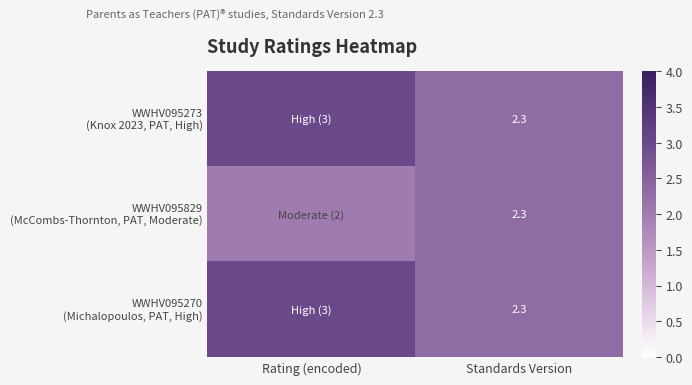

What is the difference between the WWHV095273 (Knox 2023, PAT, High) values at Rating (encoded) and Standards Version?

0.7